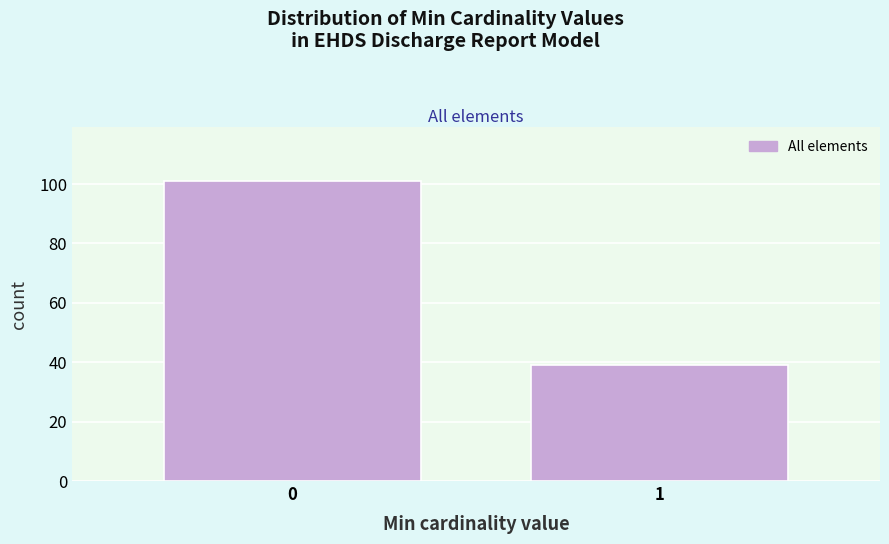

Reading right to left, what are all the values shown in this chart?

1=39	0=101